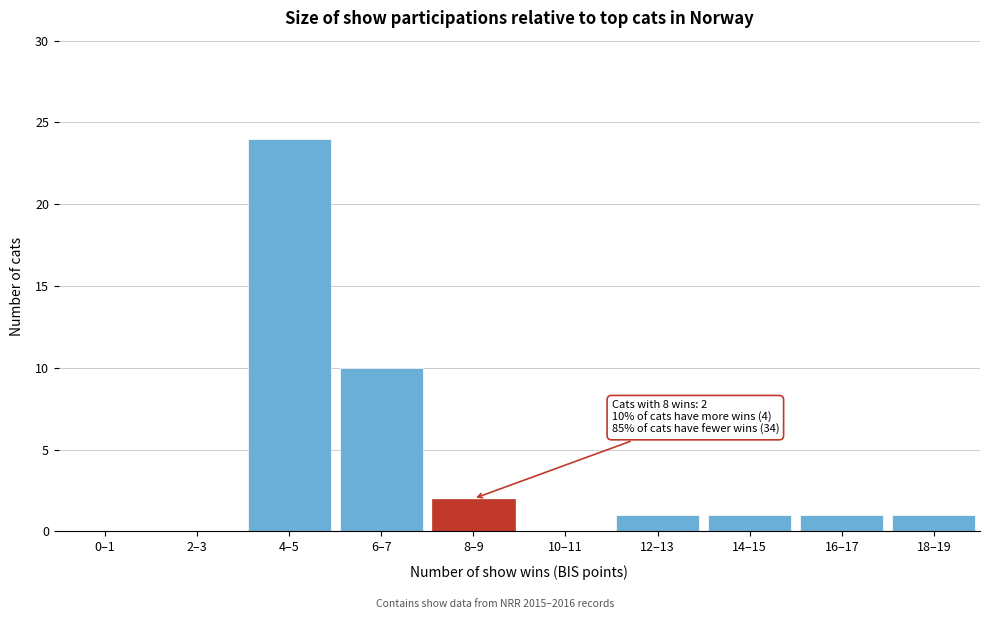

Reading right to left, transcribe all the data shown in this chart.

18–19=1	16–17=1	14–15=1	12–13=1	10–11=0	8–9=2	6–7=10	4–5=24	2–3=0	0–1=0